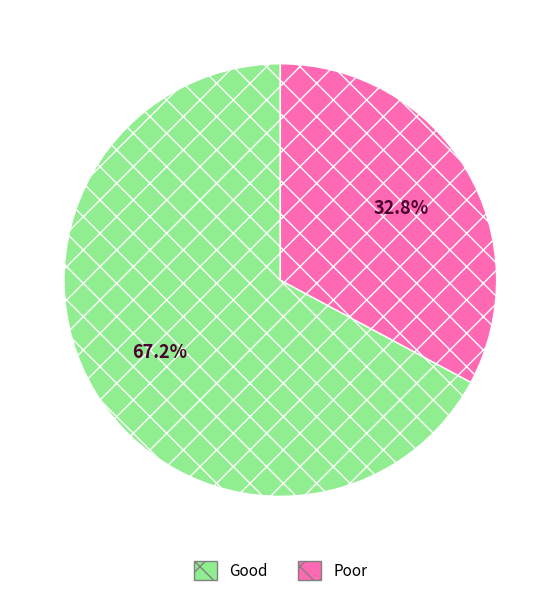

Which category has the smallest portion of the pie?

Poor